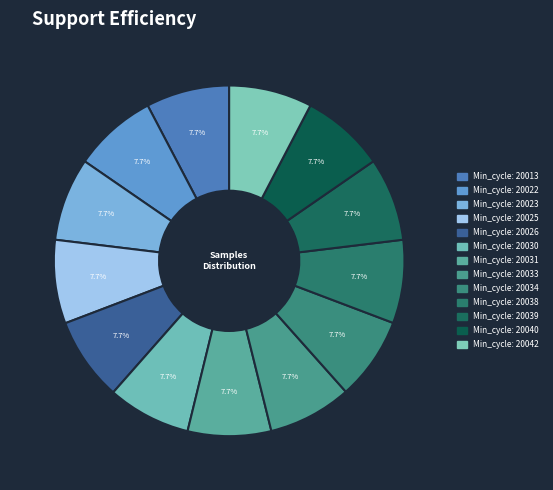

Which category has the biggest portion of the pie?

20033